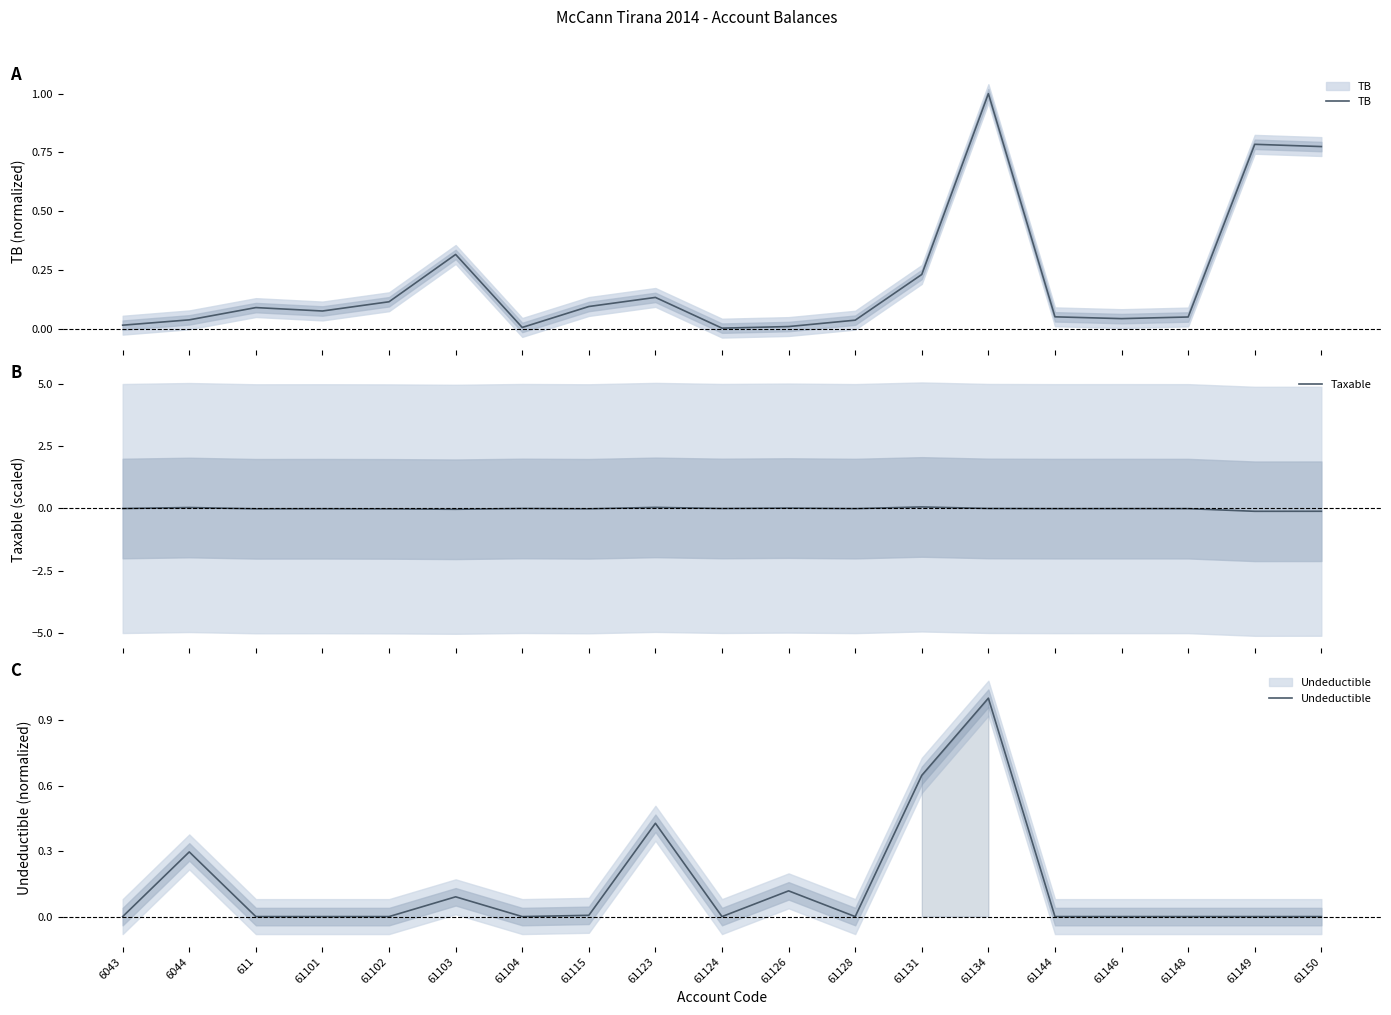

At how many categories does at least one series exceed 0?

19